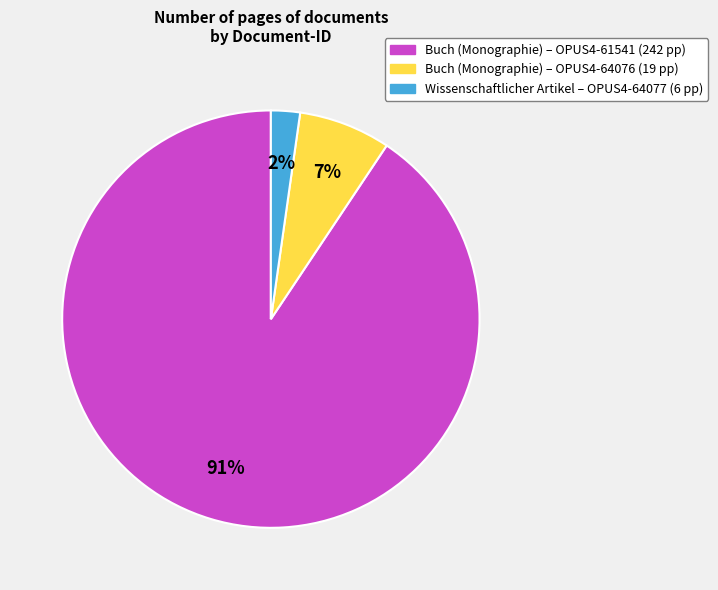

To the nearest percent, what is the average slice percentage?

33%